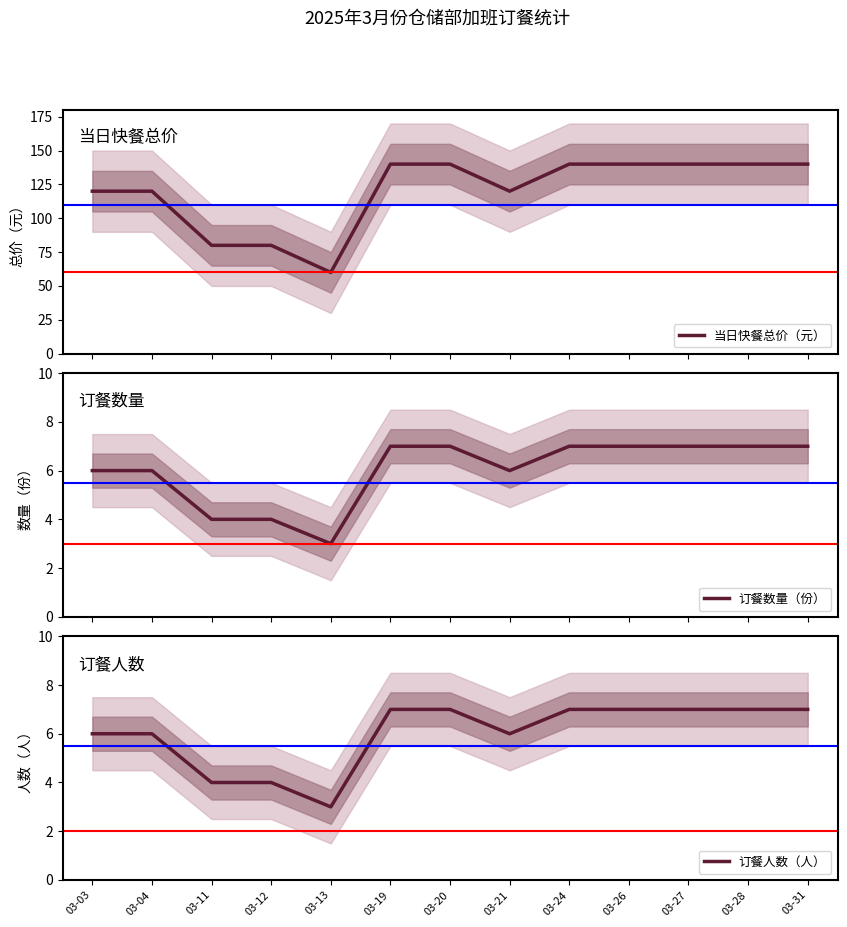

Which series has the largest range (max minus min)?

当日快餐总价（元）